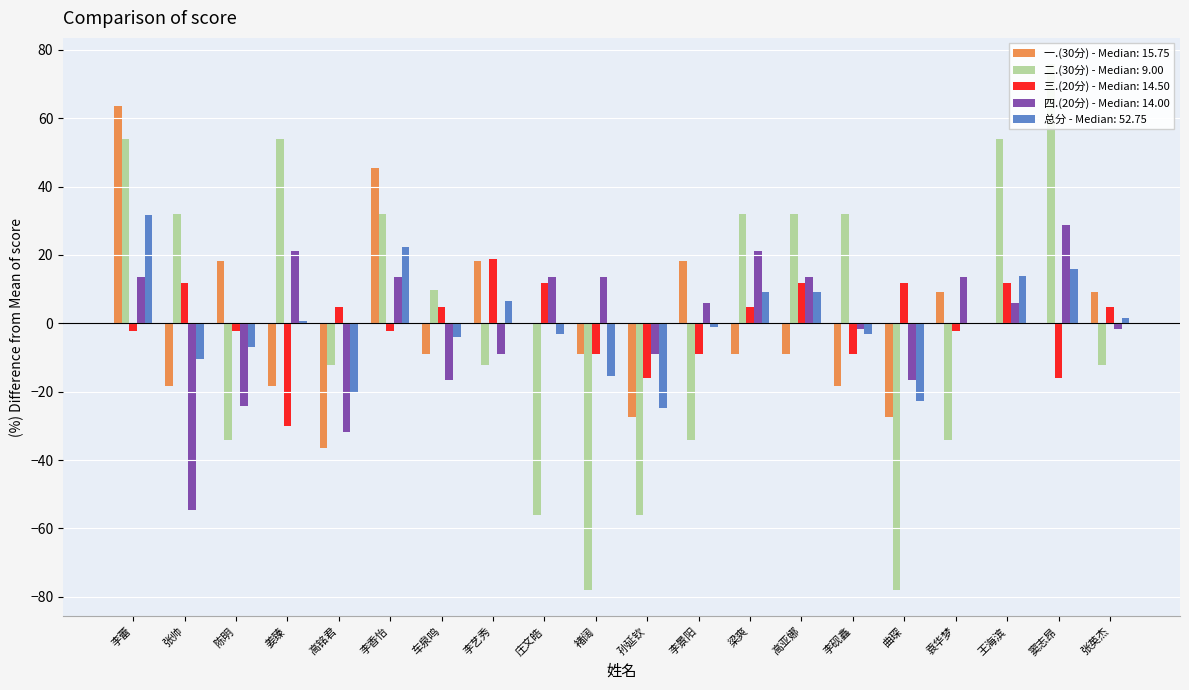

Reading left to right, what are all the values shown in this chart?

一.(30分): 李蕾=63.6	张帅=-18.2	陈明=18.2	姜臻=-18.2	高铭君=-36.4	李香怡=45.5	车泉鸣=-9.1	李艺秀=18.2	庄文皓=0.0	褚阔=-9.1	孙延钦=-27.3	李景阳=18.2	梁爽=-9.1	高亚娜=-9.1	李砚鑫=-18.2	曲琛=-27.3	袁华梦=9.1	王海滨=0.0	窦志昂=0.0	张英杰=9.1
二.(30分): 李蕾=53.8	张帅=31.9	陈明=-34.1	姜臻=53.8	高铭君=-12.1	李香怡=31.9	车泉鸣=9.9	李艺秀=-12.1	庄文皓=-56.0	褚阔=-78.0	孙延钦=-56.0	李景阳=-34.1	梁爽=31.9	高亚娜=31.9	李砚鑫=31.9	曲琛=-78.0	袁华梦=-34.1	王海滨=53.8	窦志昂=75.8	张英杰=-12.1
三.(20分): 李蕾=-2.1	张帅=11.9	陈明=-2.1	姜臻=-30.1	高铭君=4.9	李香怡=-2.1	车泉鸣=4.9	李艺秀=18.9	庄文皓=11.9	褚阔=-9.1	孙延钦=-16.1	李景阳=-9.1	梁爽=4.9	高亚娜=11.9	李砚鑫=-9.1	曲琛=11.9	袁华梦=-2.1	王海滨=11.9	窦志昂=-16.1	张英杰=4.9
四.(20分): 李蕾=13.6	张帅=-54.5	陈明=-24.2	姜臻=21.2	高铭君=-31.8	李香怡=13.6	车泉鸣=-16.7	李艺秀=-9.1	庄文皓=13.6	褚阔=13.6	孙延钦=-9.1	李景阳=6.1	梁爽=21.2	高亚娜=13.6	李砚鑫=-1.5	曲琛=-16.7	袁华梦=13.6	王海滨=6.1	窦志昂=28.8	张英杰=-1.5
总分: 李蕾=31.8	张帅=-10.5	陈明=-6.8	姜臻=0.8	高铭君=-20.0	李香怡=22.4	车泉鸣=-4.0	李艺秀=6.4	庄文皓=-3.0	褚阔=-15.3	孙延钦=-24.7	李景阳=-1.1	梁爽=9.2	高亚娜=9.2	李砚鑫=-3.0	曲琛=-22.8	袁华梦=-0.2	王海滨=13.9	窦志昂=15.8	张英杰=1.7